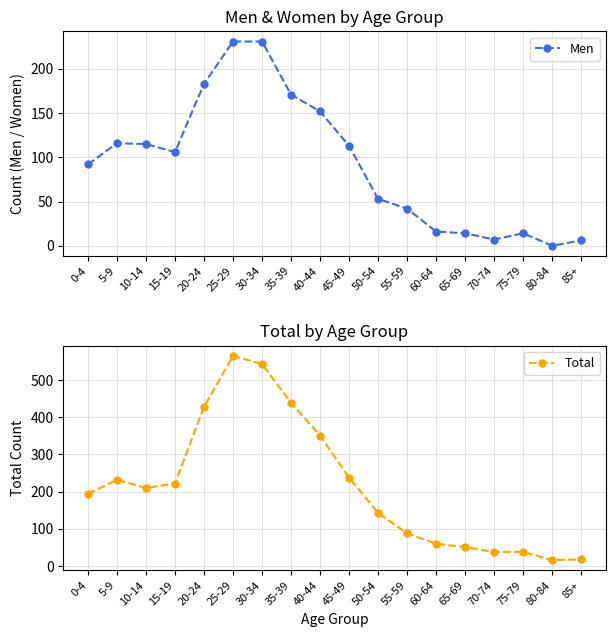

What is the difference between the maximum and minimum values in the Total series?

549